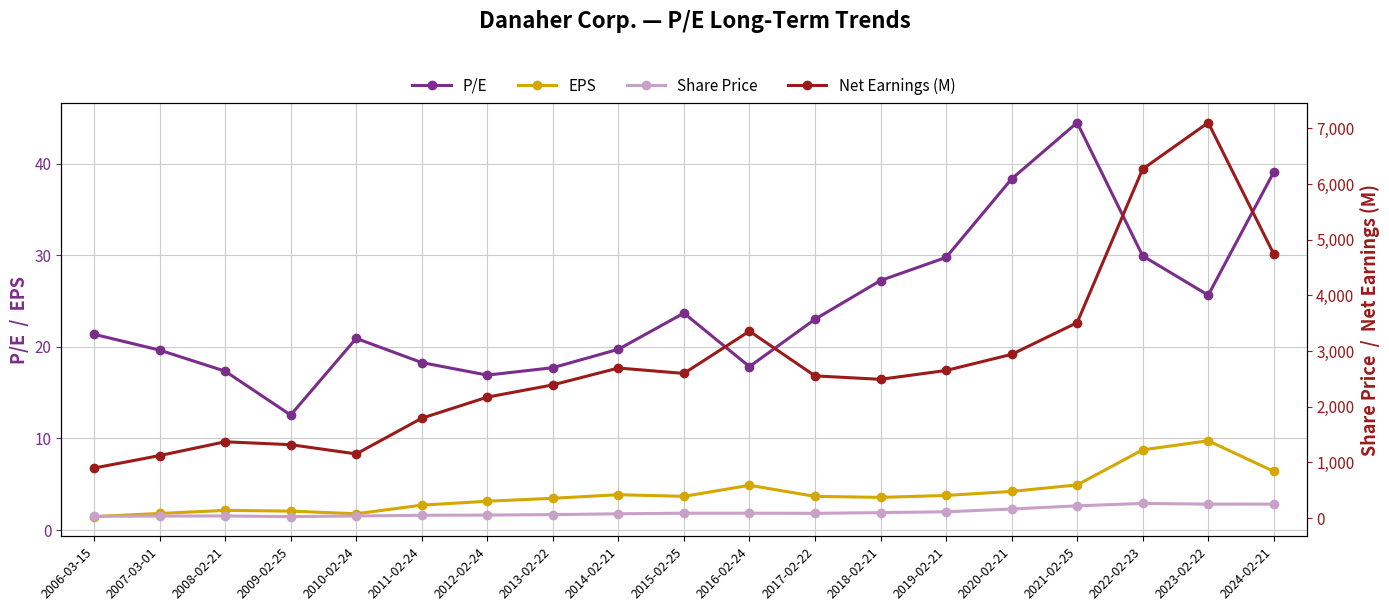

What is the value of the EPS point at the 4th from the left?

2.1